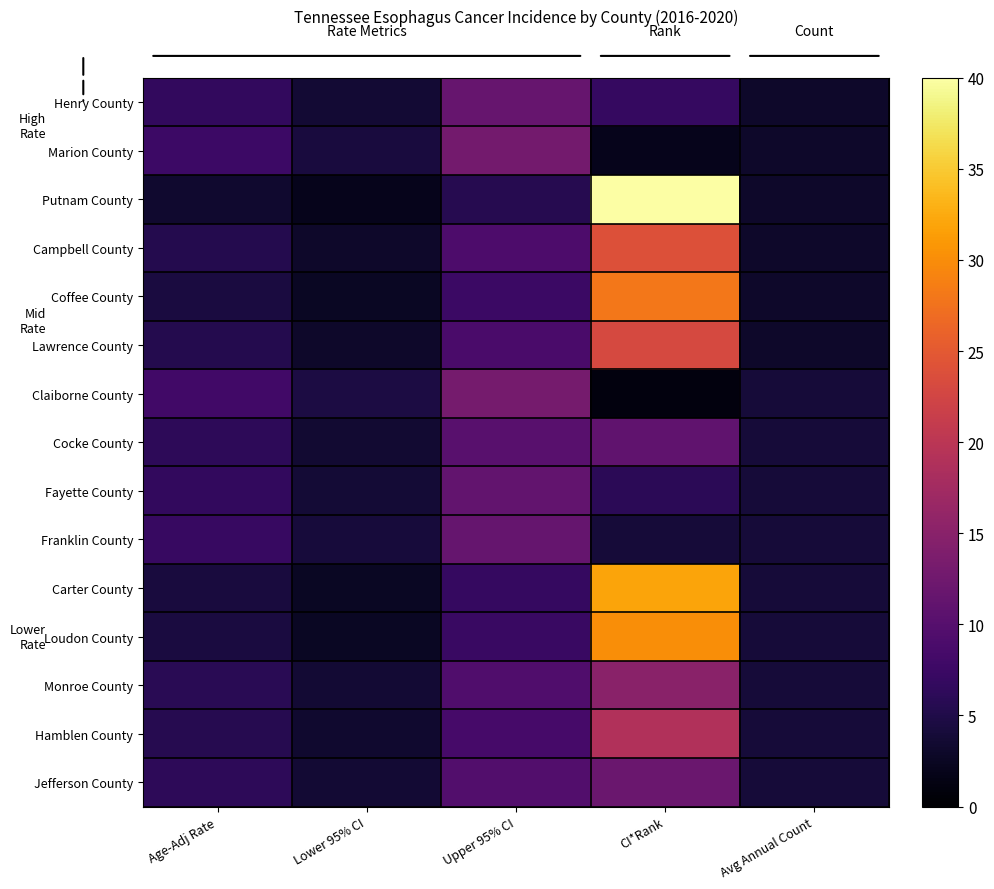

Which series has the largest range (max minus min)?

Putnam County